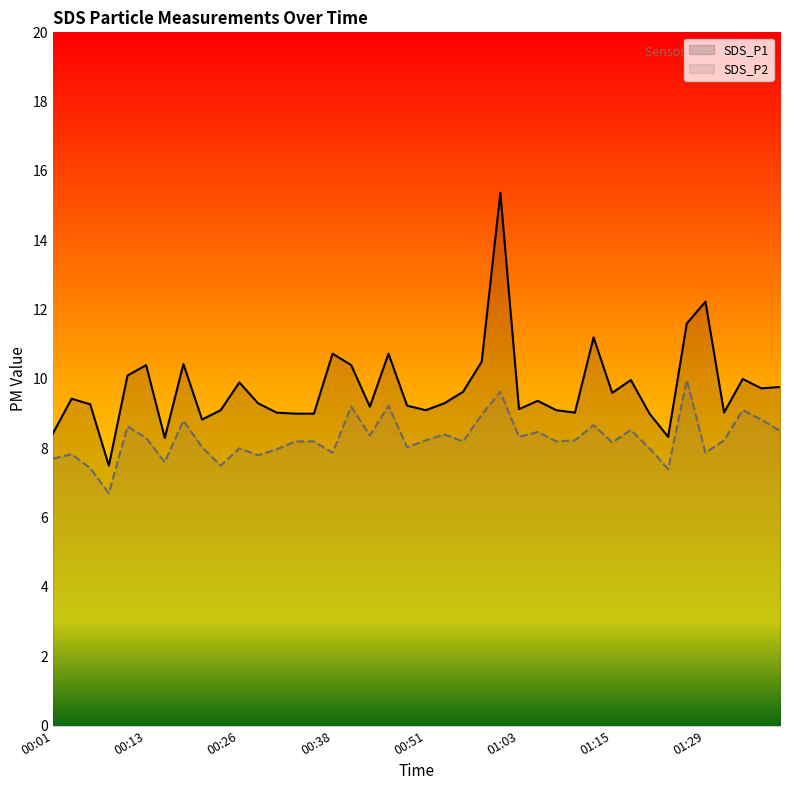

How many lines are shown in the chart?

2